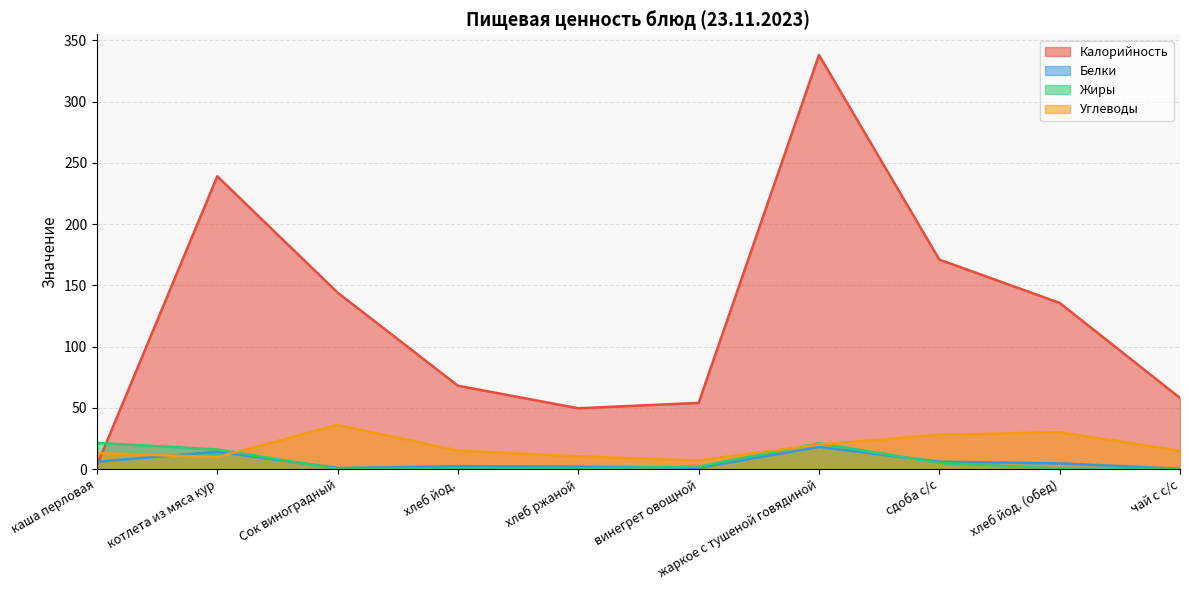

Count the number of data series in this chart.

4